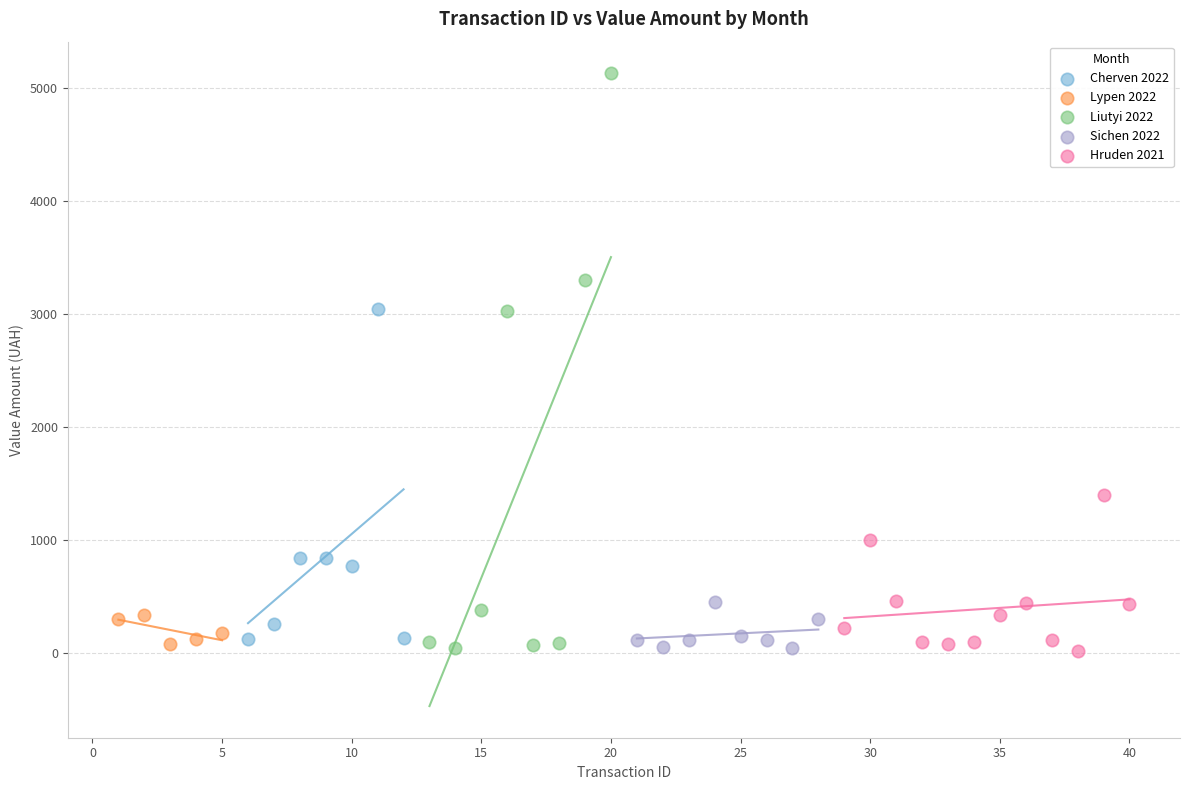

Which series reaches the maximum Y coordinate?

Liutyi 2022